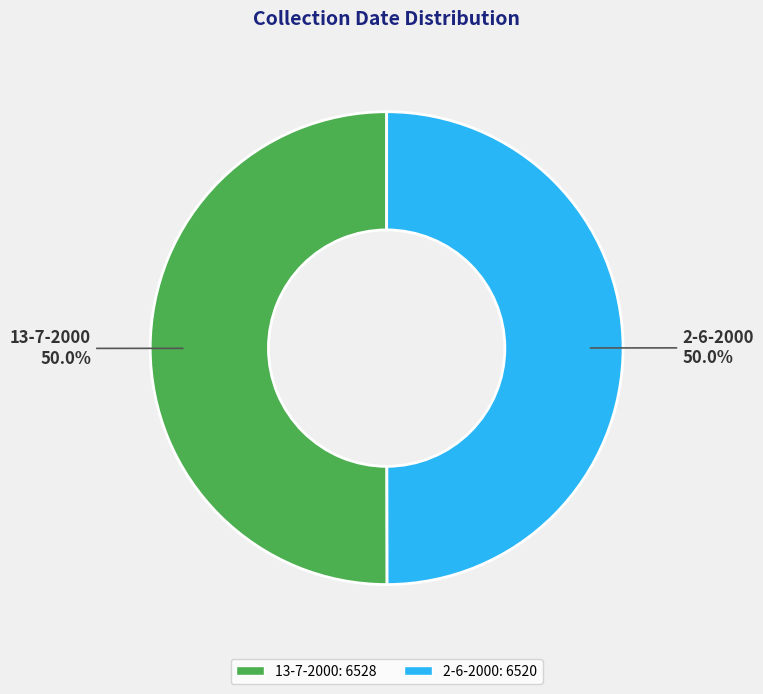

What portion of the pie excludes 2-6-2000?

50.0%